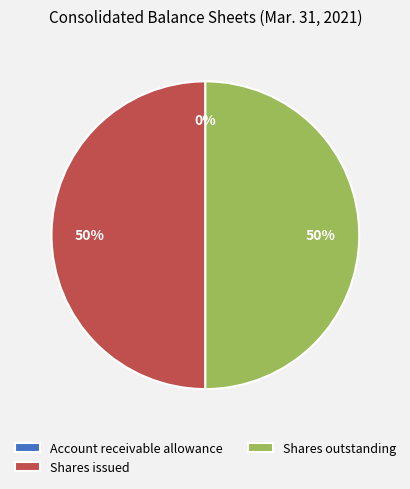

Approximately how many times larger is the value at Shares outstanding compared to Shares issued?

1.0